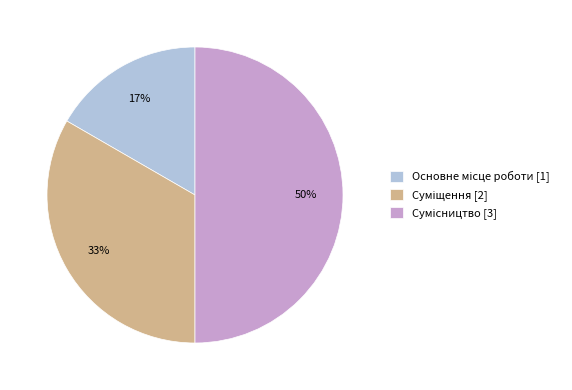

To the nearest percent, what is the average slice percentage?

33%